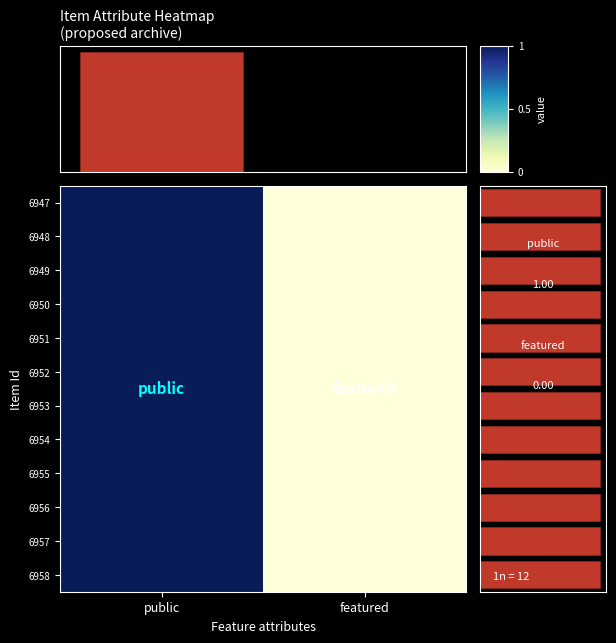

Where is 6954 nearest to the value 0?

featured